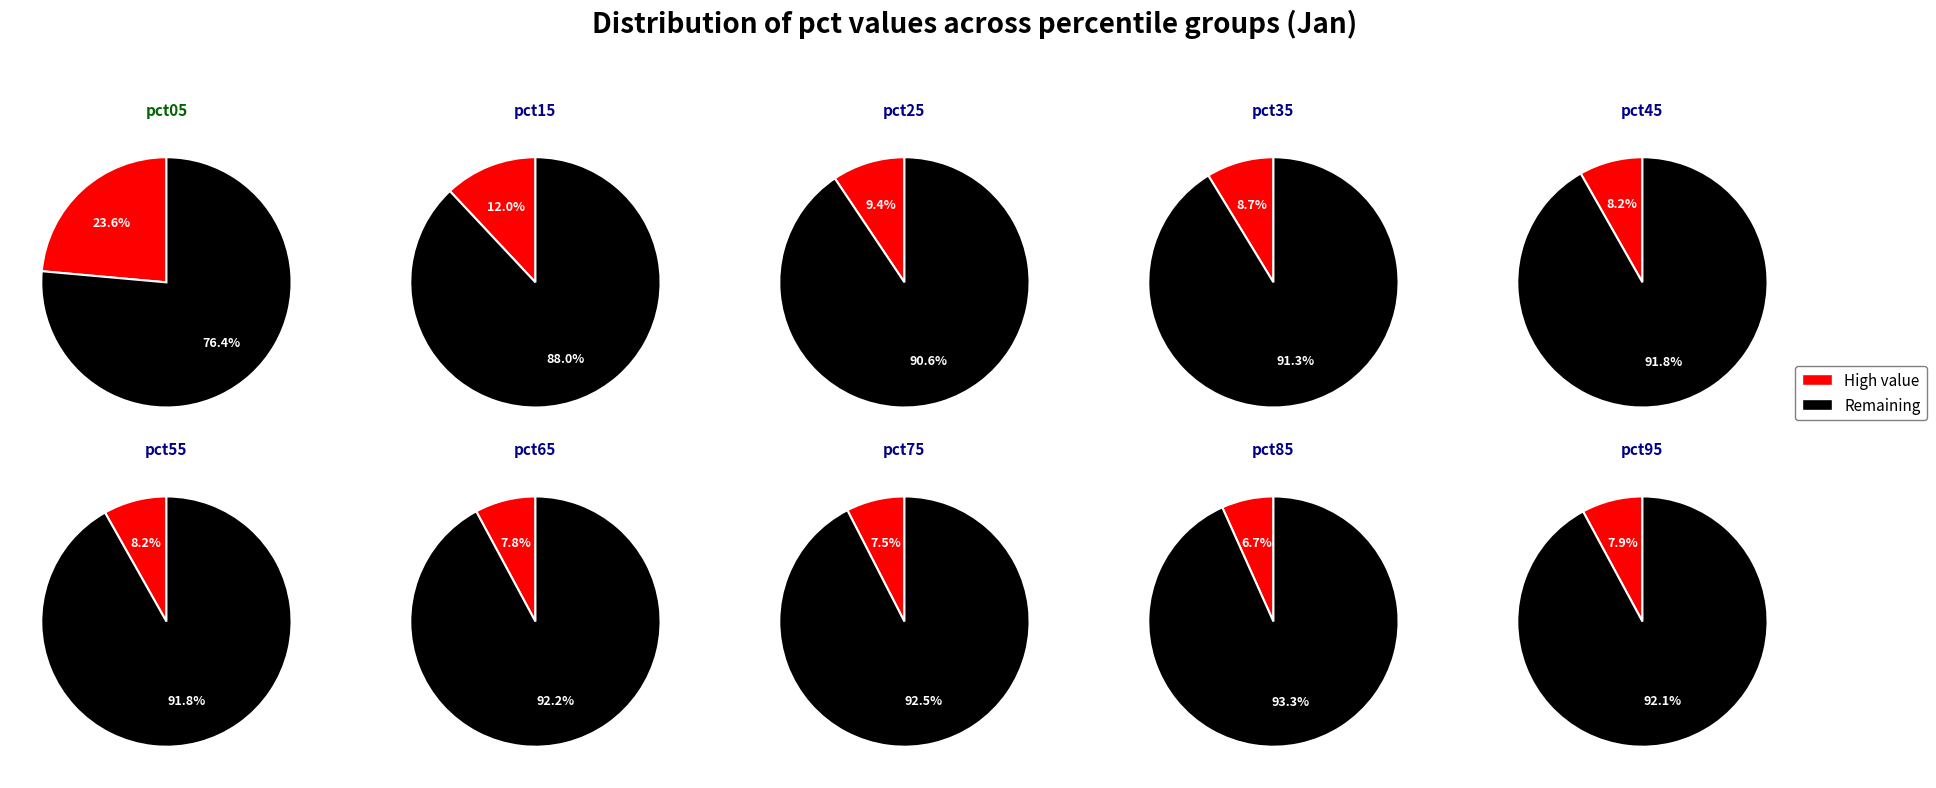

How much of the chart is everything except pct25?

90.6%